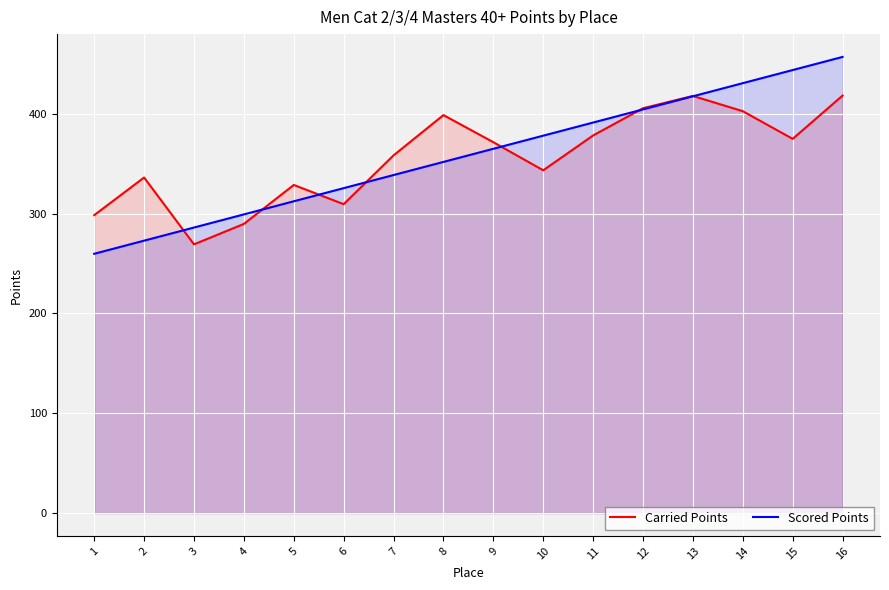

At which category does the chart reach its peak across all series?

16